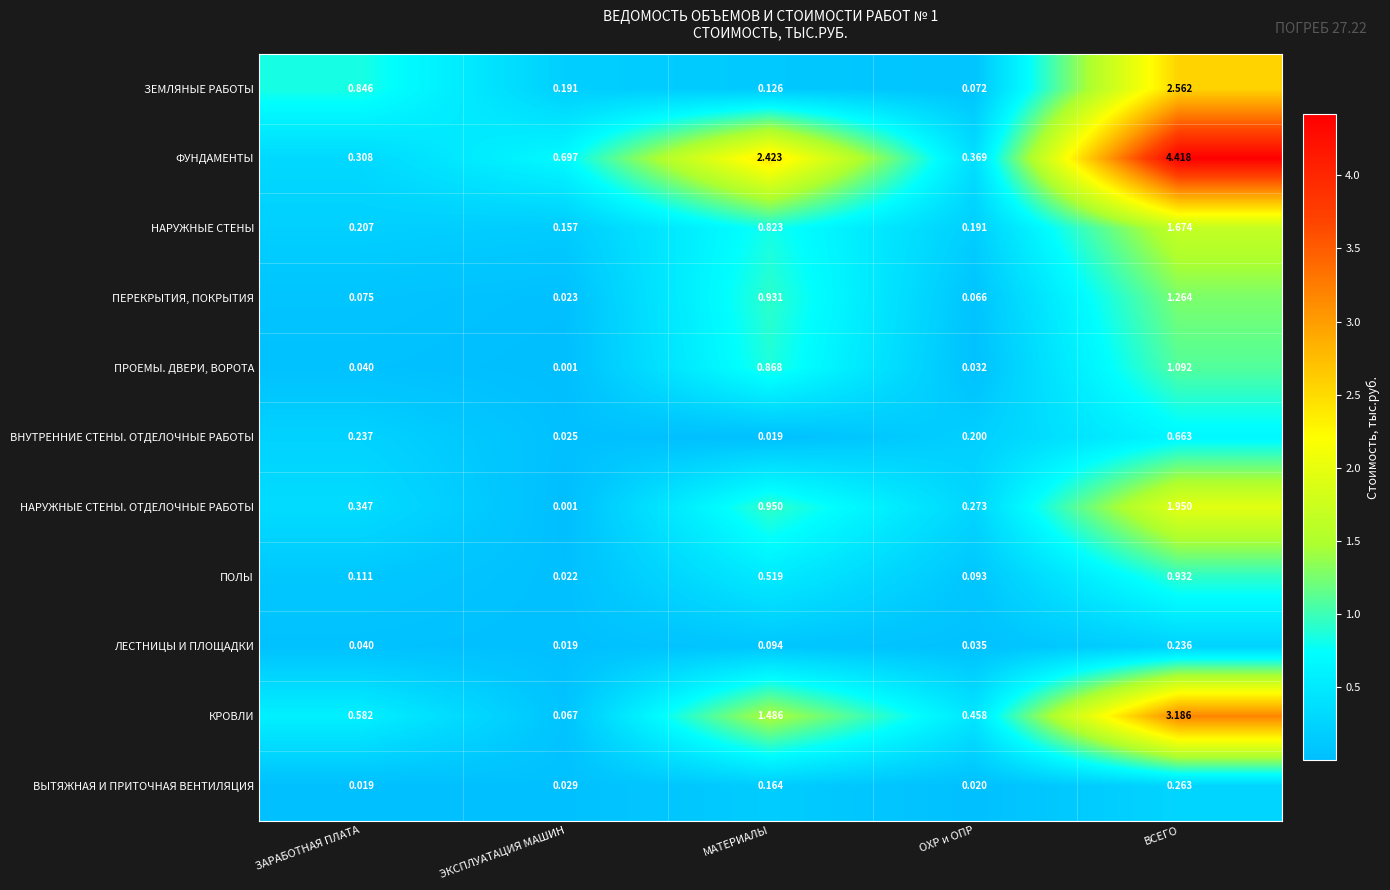

Which category has the lowest value in the ПЕРЕКРЫТИЯ, ПОКРЫТИЯ series?

ЭКСПЛУАТАЦИЯ МАШИН